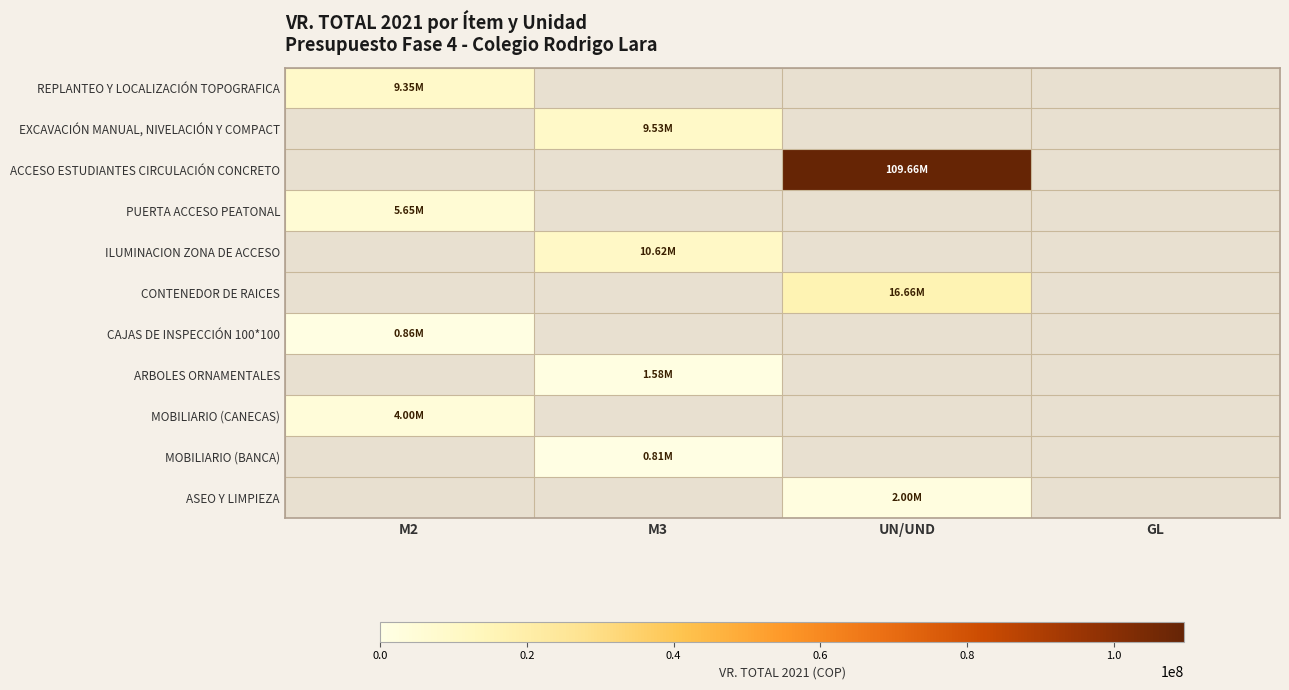

Reading left to right, extract all data points from this chart.

REPLANTEO Y LOCALIZACIÓN TOPOGRAFICA: M2=9347745.2	M3=0.0	UN/UND=0.0	GL=0.0
EXCAVACIÓN MANUAL, NIVELACIÓN Y COMPACT: M2=0.0	M3=9533700.0	UN/UND=0.0	GL=0.0
ACCESO ESTUDIANTES CIRCULACIÓN CONCRETO: M2=0.0	M3=0.0	UN/UND=109664032.5	GL=0.0
PUERTA ACCESO PEATONAL: M2=5647049.2	M3=0.0	UN/UND=0.0	GL=0.0
ILUMINACION ZONA DE ACCESO: M2=0.0	M3=10619631.9	UN/UND=0.0	GL=0.0
CONTENEDOR DE RAICES: M2=0.0	M3=0.0	UN/UND=16662210.0	GL=0.0
CAJAS DE INSPECCIÓN 100*100: M2=858707.2	M3=0.0	UN/UND=0.0	GL=0.0
ARBOLES ORNAMENTALES: M2=0.0	M3=1580186.4	UN/UND=0.0	GL=0.0
MOBILIARIO (CANECAS): M2=4000000.0	M3=0.0	UN/UND=0.0	GL=0.0
MOBILIARIO (BANCA): M2=0.0	M3=810992.0	UN/UND=0.0	GL=0.0
ASEO Y LIMPIEZA: M2=0.0	M3=0.0	UN/UND=2000000.0	GL=0.0